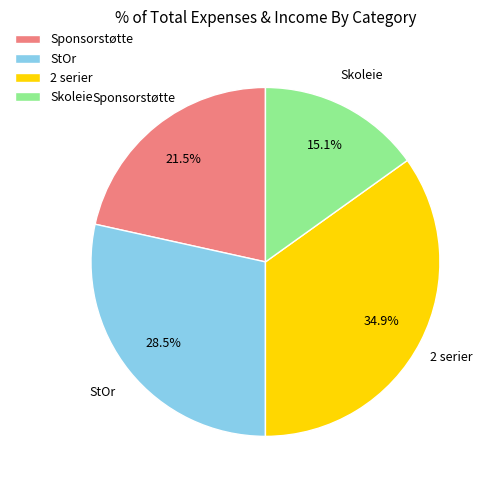

Is it true that Sponsorstøtte is 30% of the pie?

False